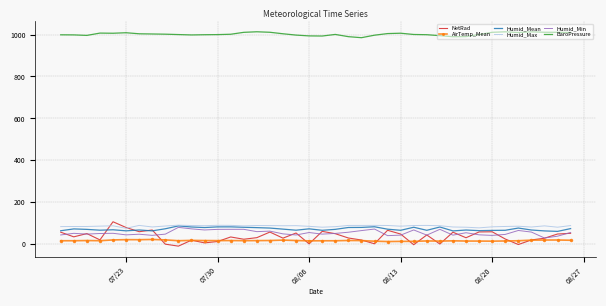

What is the minimum value for Humid_Min?

29.6